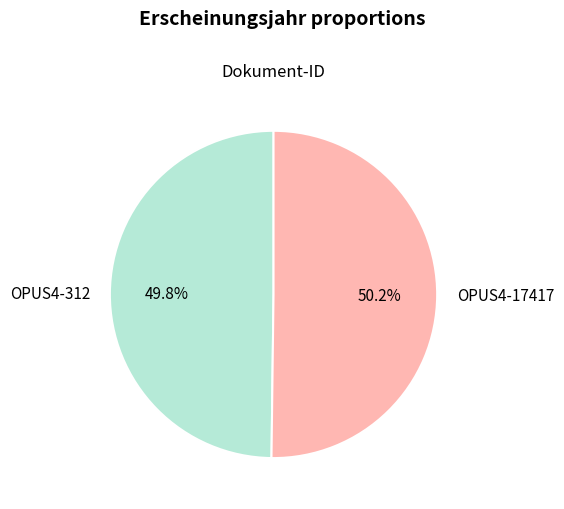

The OPUS4-17417 slice represents 37% of the pie. True or false?

False